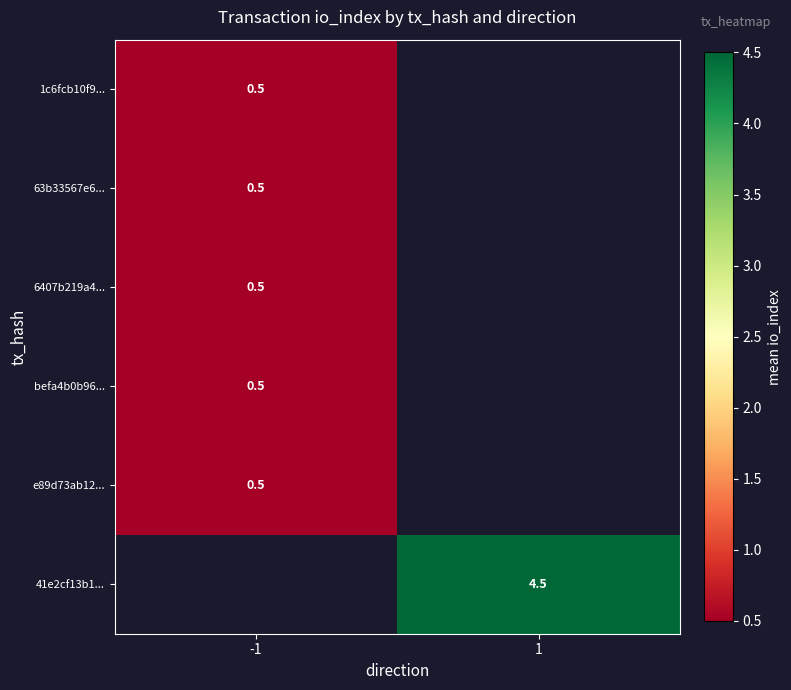

The value of befa4b0b96... at -1 is 0.7. True or false?

False